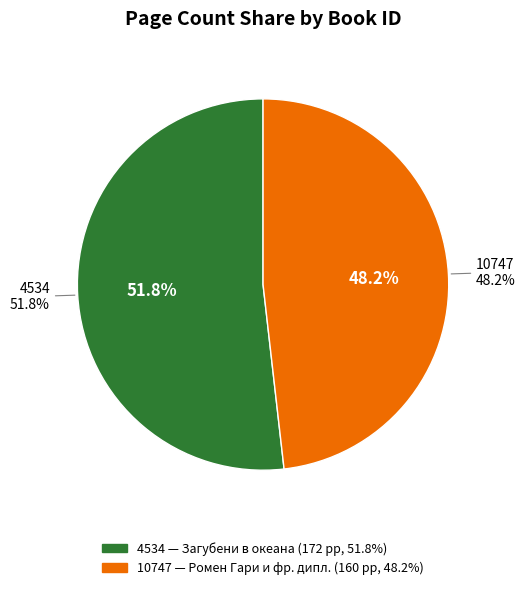

How many segments does this pie chart have?

2